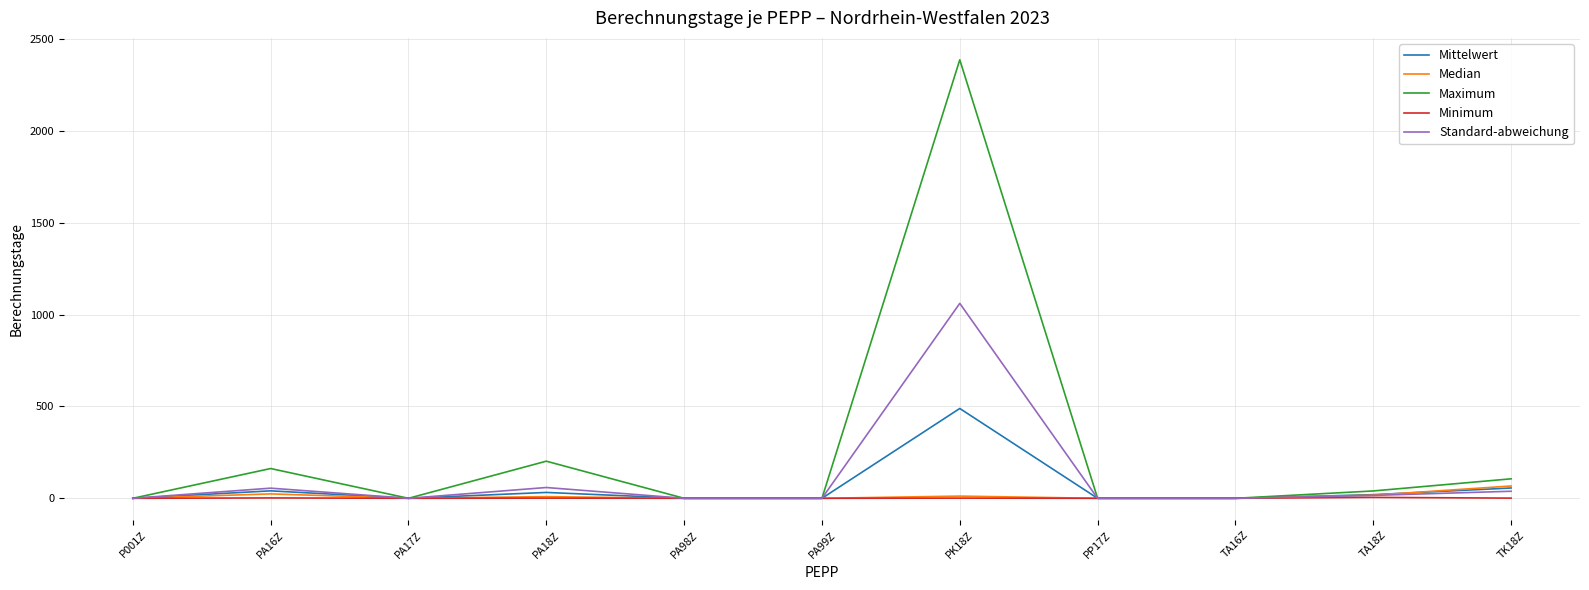

Which series changed the most between PA98Z and PK18Z?

Maximum